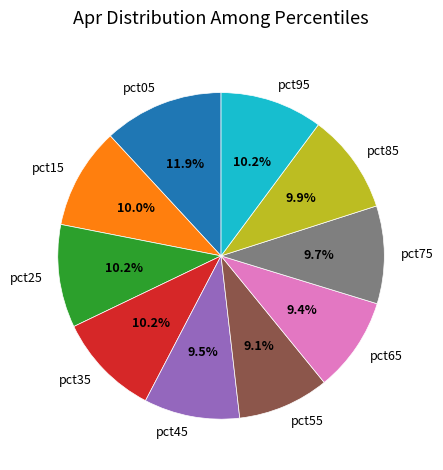

The pct35 slice represents 1% of the pie. True or false?

False